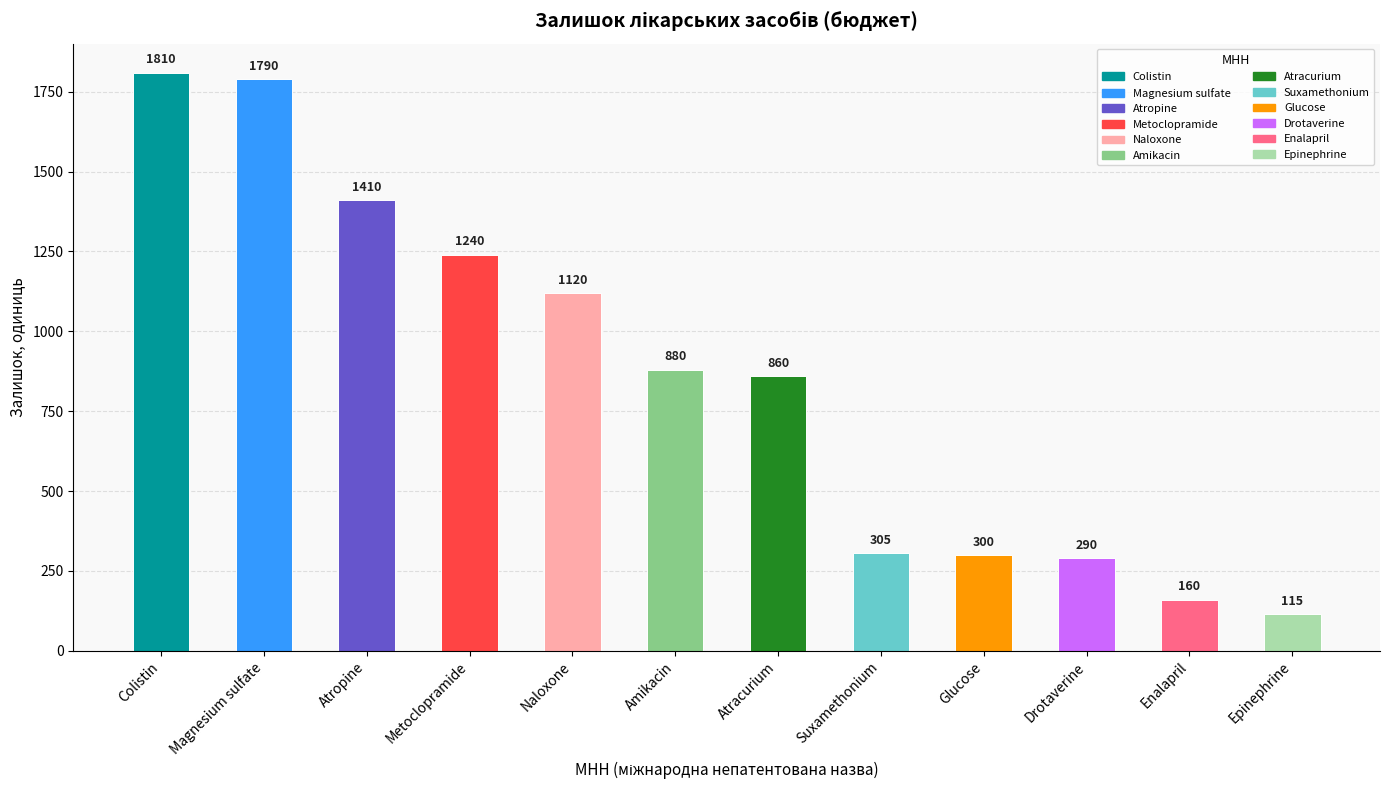

What is the difference between the maximum and minimum values?

1695